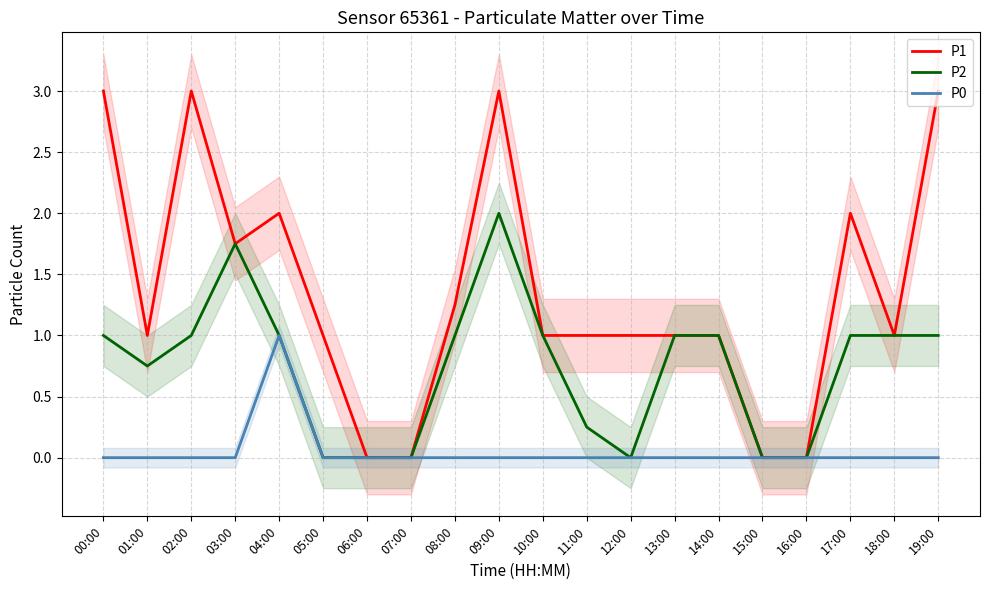

What is the value of the P1 point at the 19th from the left?

1.0